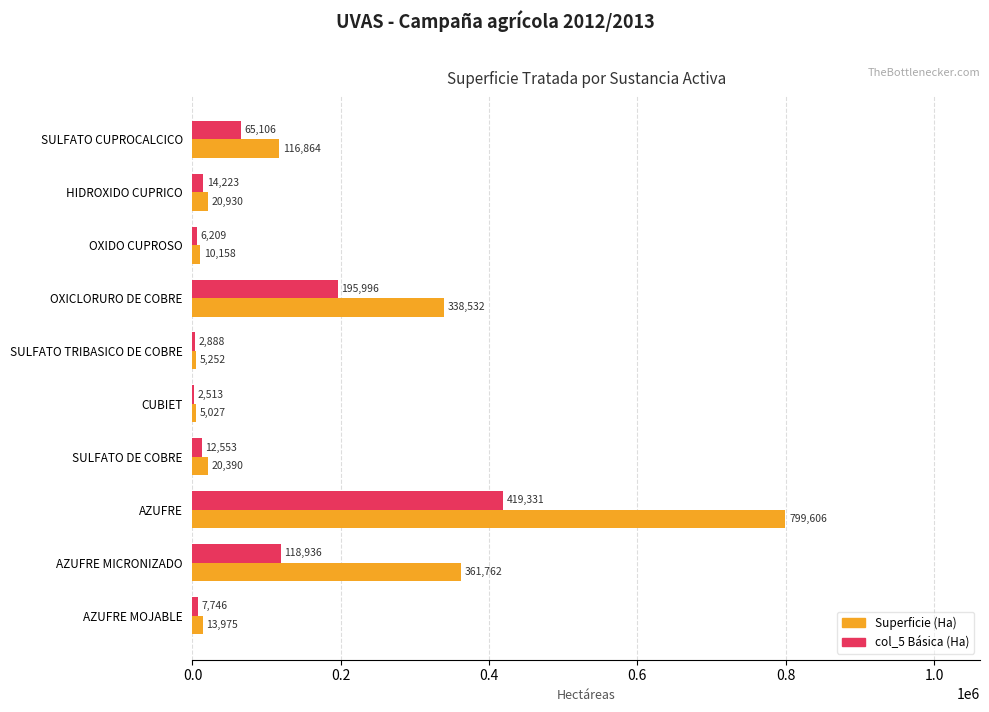

What is the total value across all series at AZUFRE MOJABLE?

21721.0